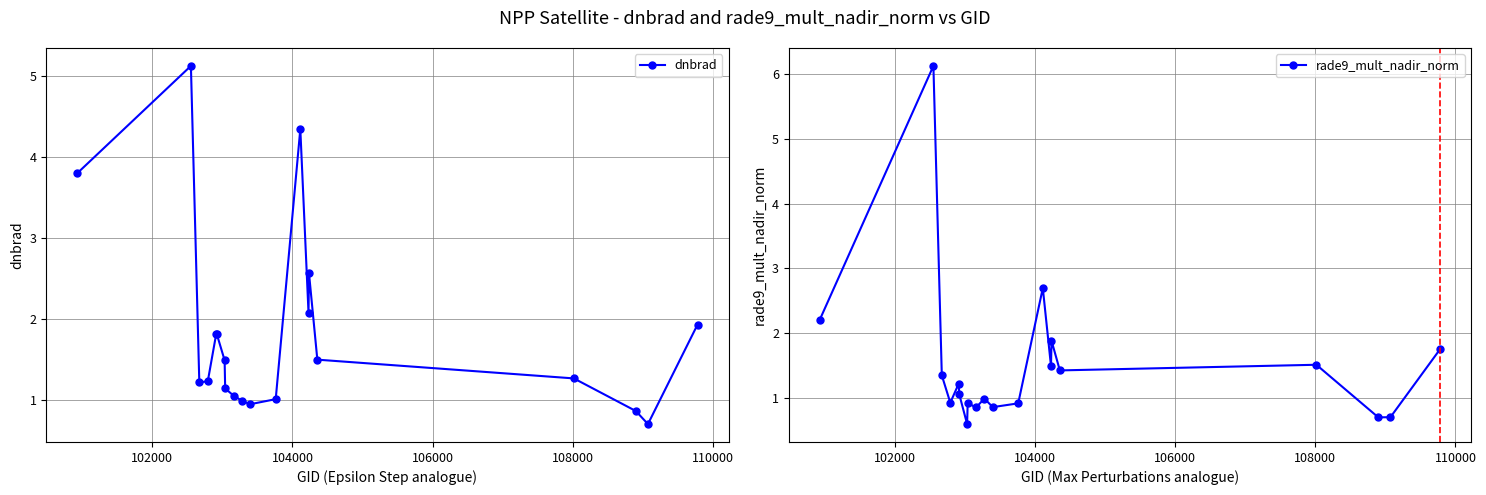

Does the chart have visible grid lines?

Yes